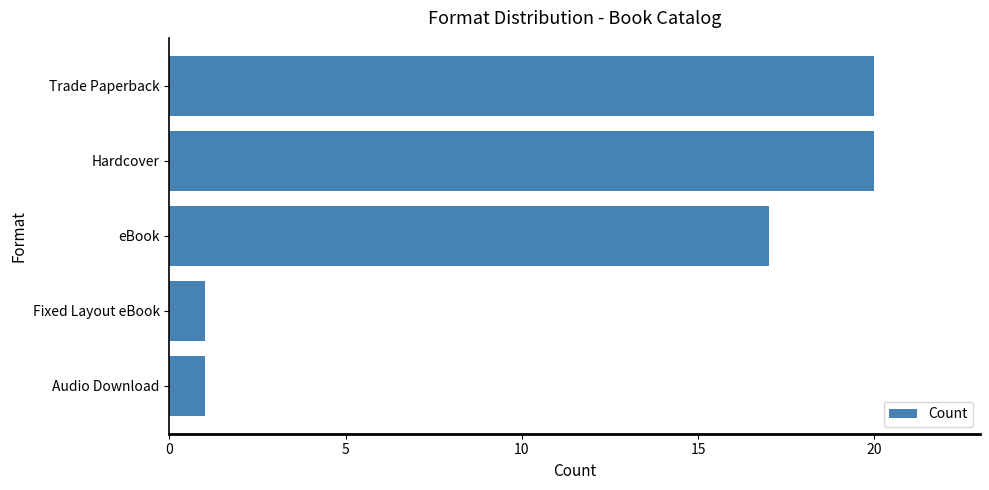

Reading top to bottom, extract all data points from this chart.

20	20	17	1	1